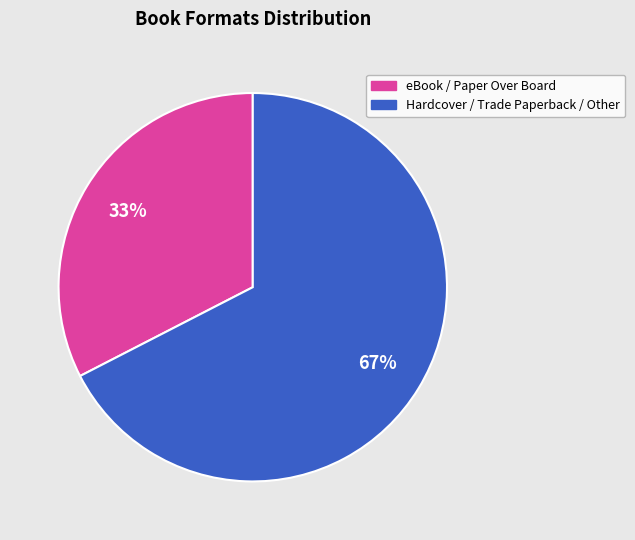

To the nearest percent, what is the average slice percentage?

50%